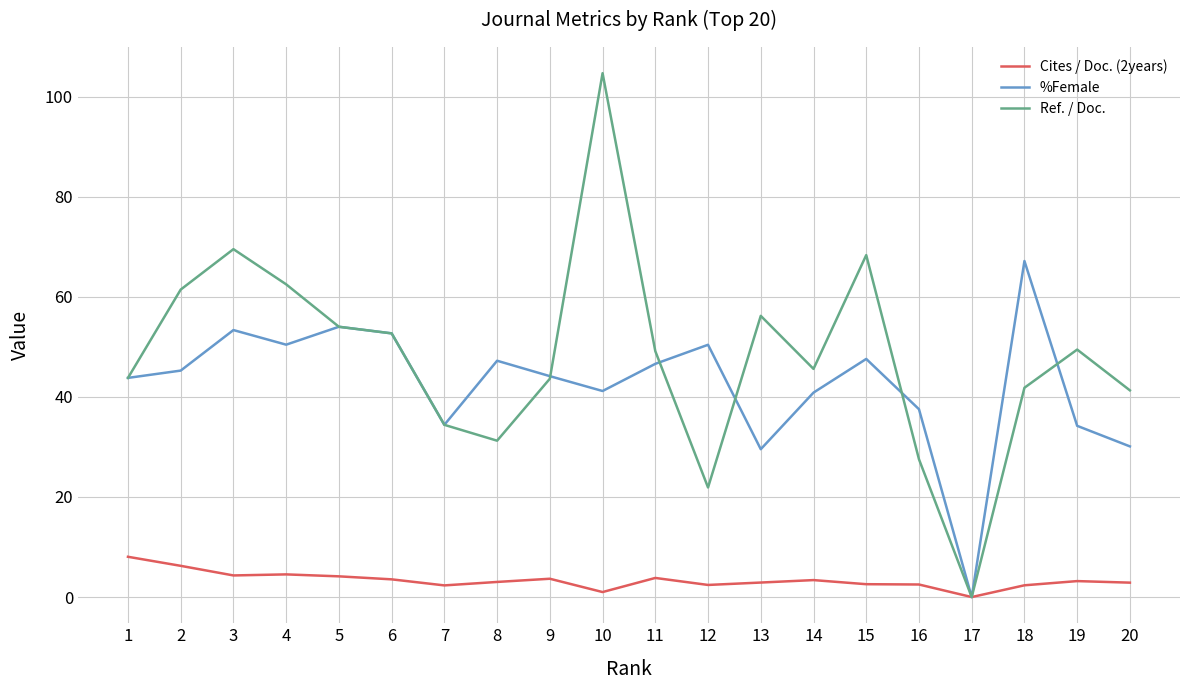

True or false: Cites / Doc. (2years) has a value of 3.8 at 11.

True